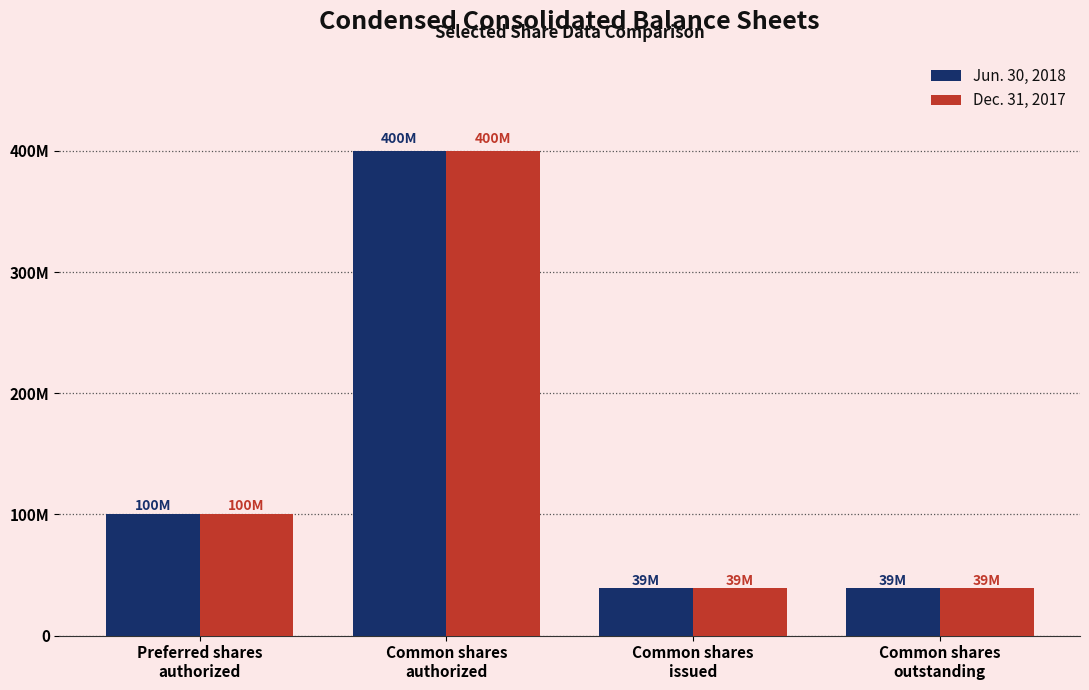

Which has a higher value, Common shares
issued or Common shares
authorized?

Common shares
authorized